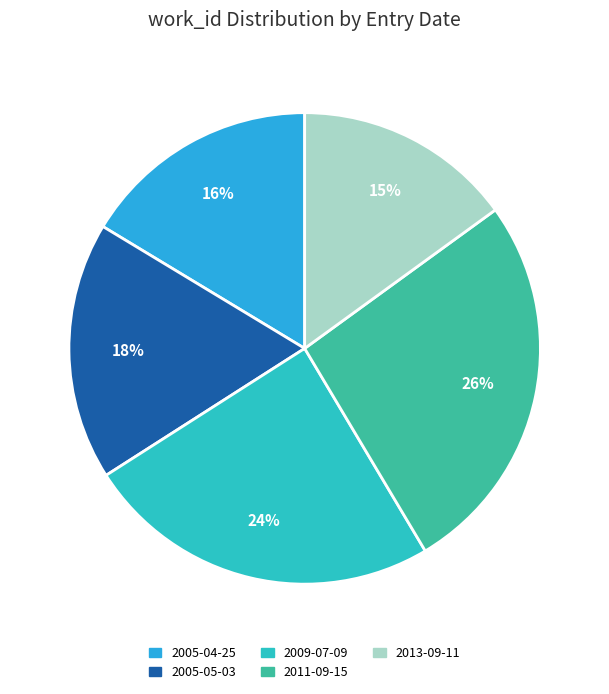

To the nearest percent, what is the average slice percentage?

20%